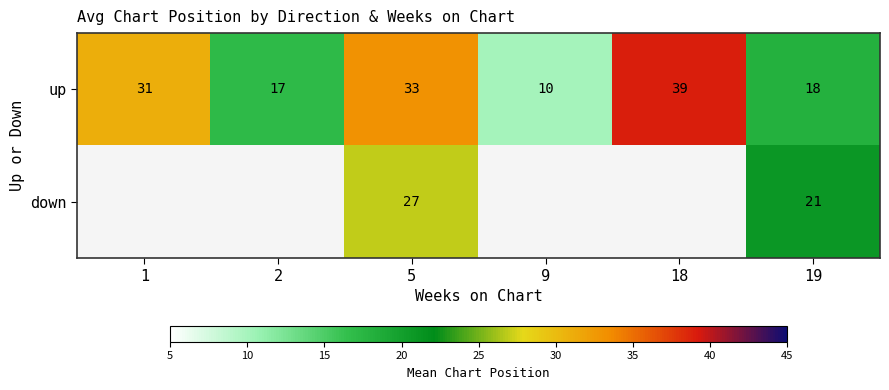

At 19, list the series in order from smallest to largest.

up, down